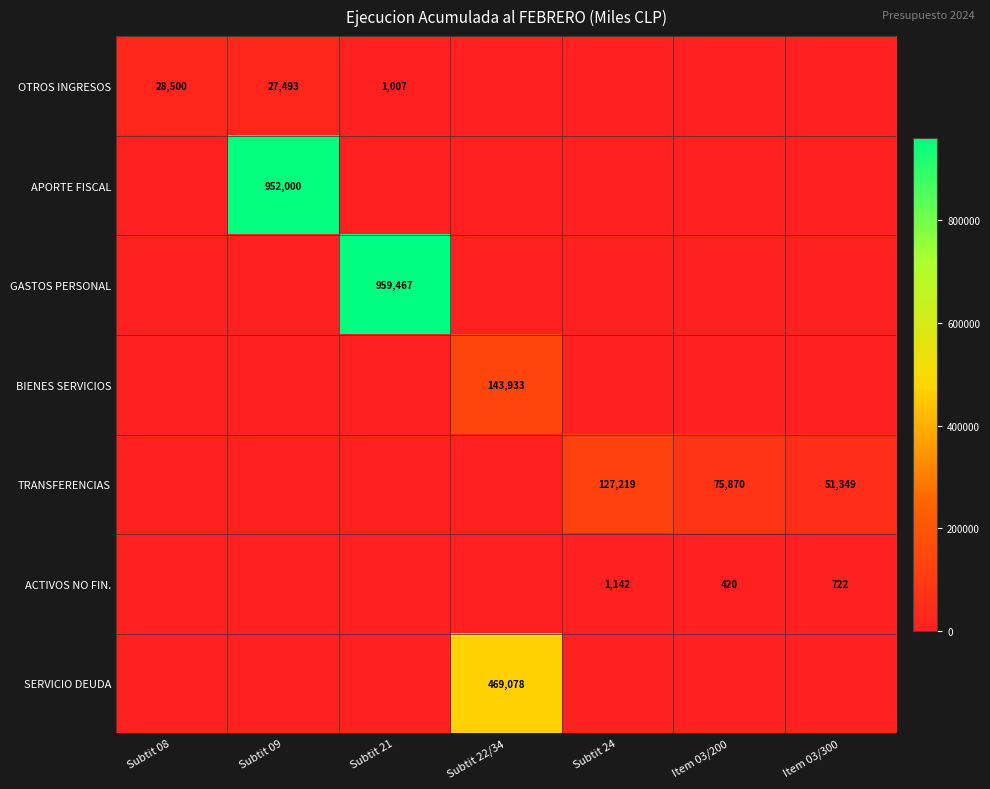

The OTROS INGRESOS series shows 1007 at Subtit 21. True or false?

True